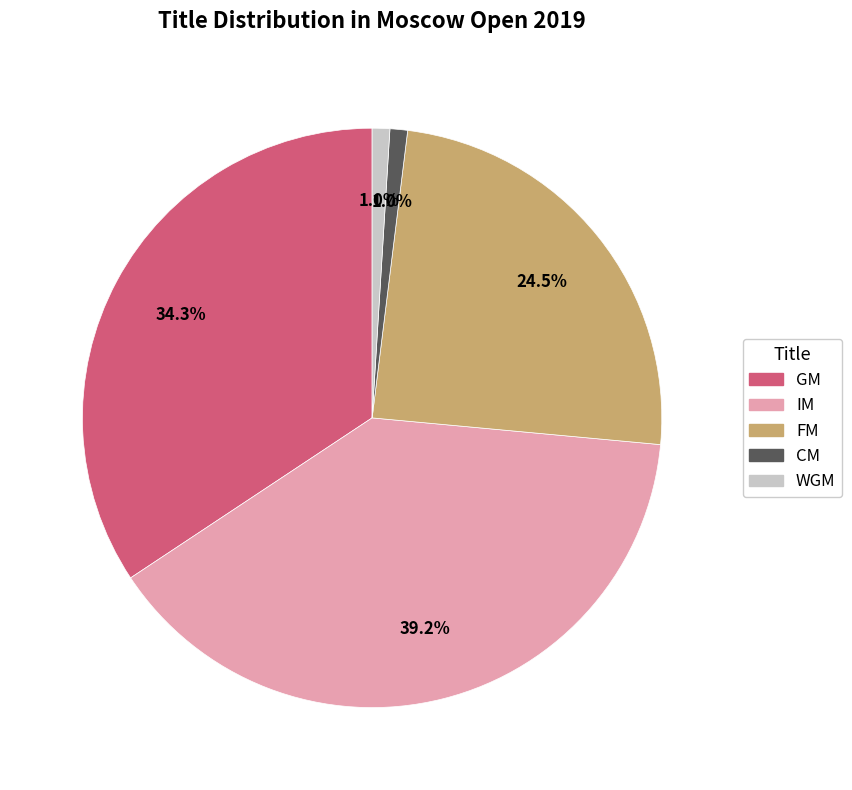

Do WGM and FM together represent more than half of the pie?

No